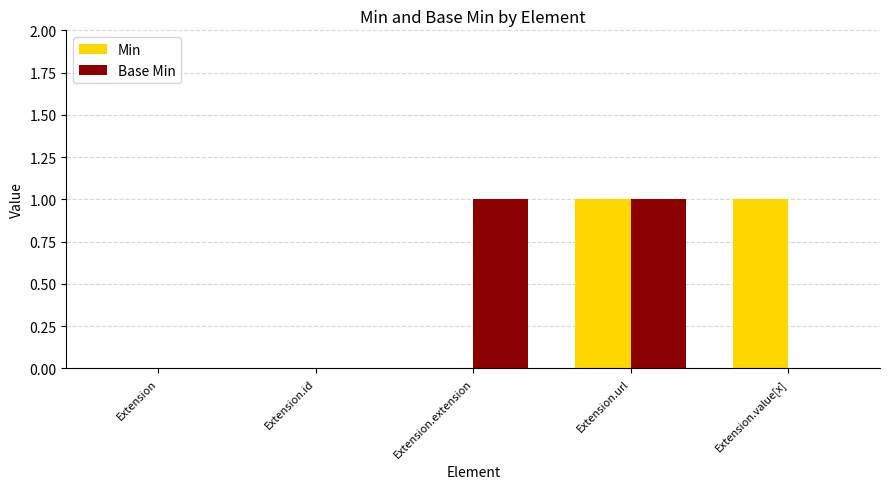

Between Extension and Extension.value[x], which series saw the biggest shift?

Min